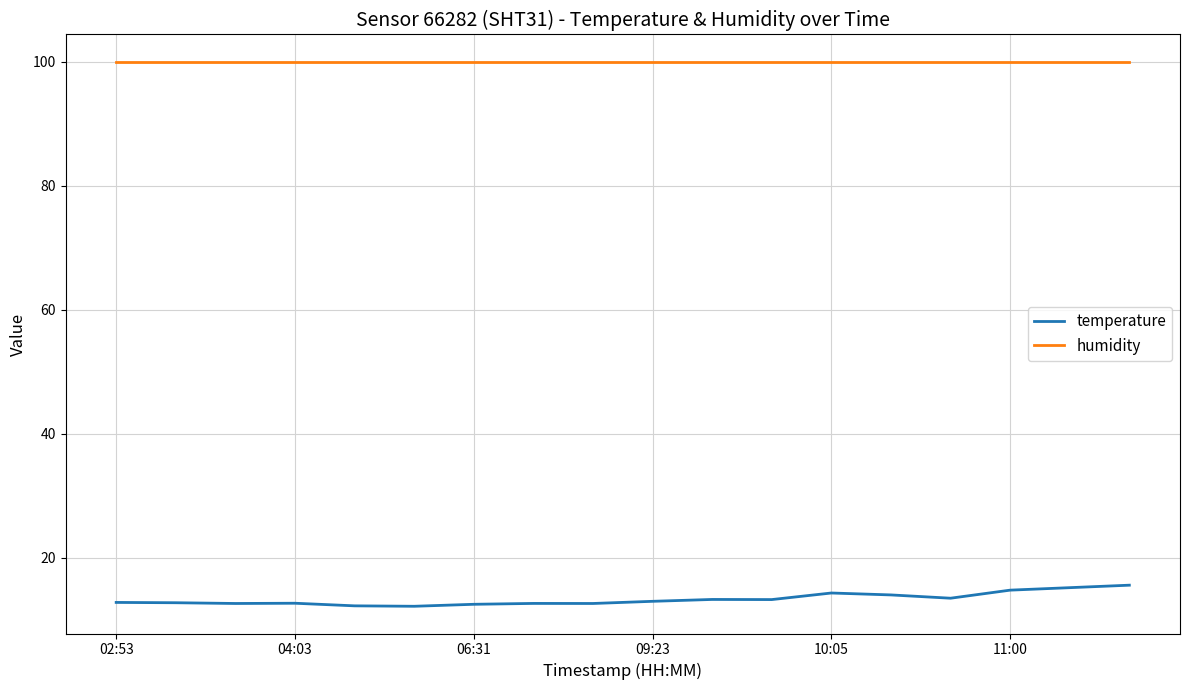

True or false: temperature and humidity cross at least once.

False